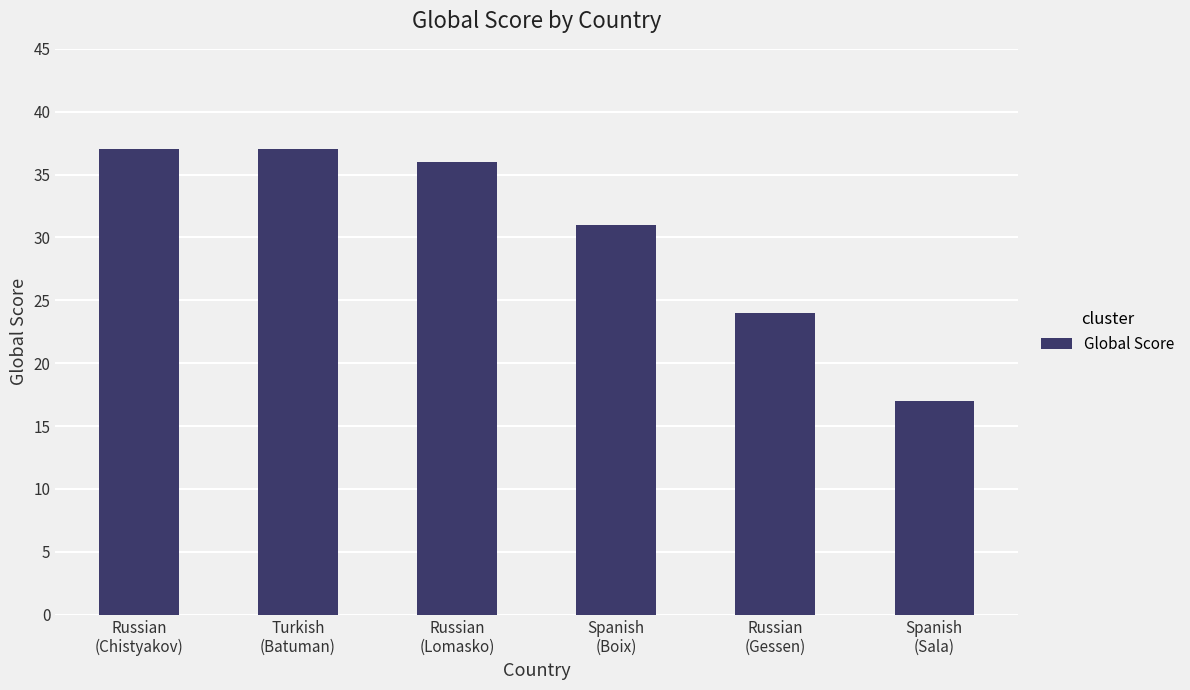

The chart shows a value of 64 at Turkish
(Batuman). True or false?

False